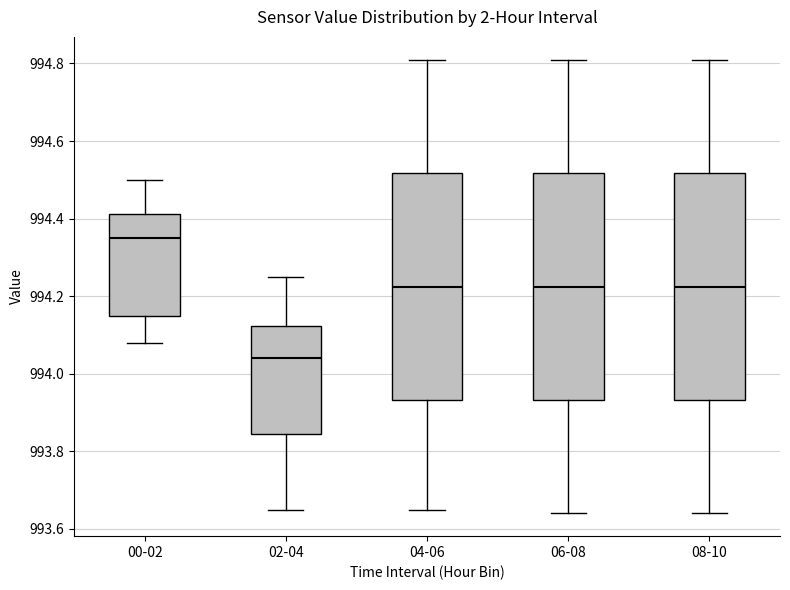

Where does the median line of the box for 04-06 sit on the y-axis? The values are not printed on the chart, so give them approximately, as read against the axis.

994.22